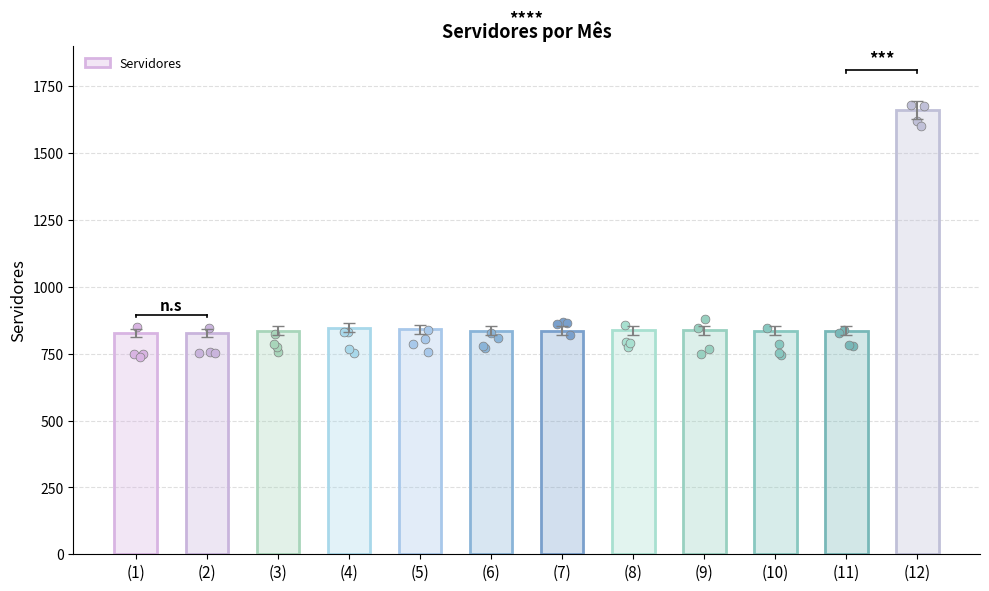

Between (3) and (12), which is larger?

(12)